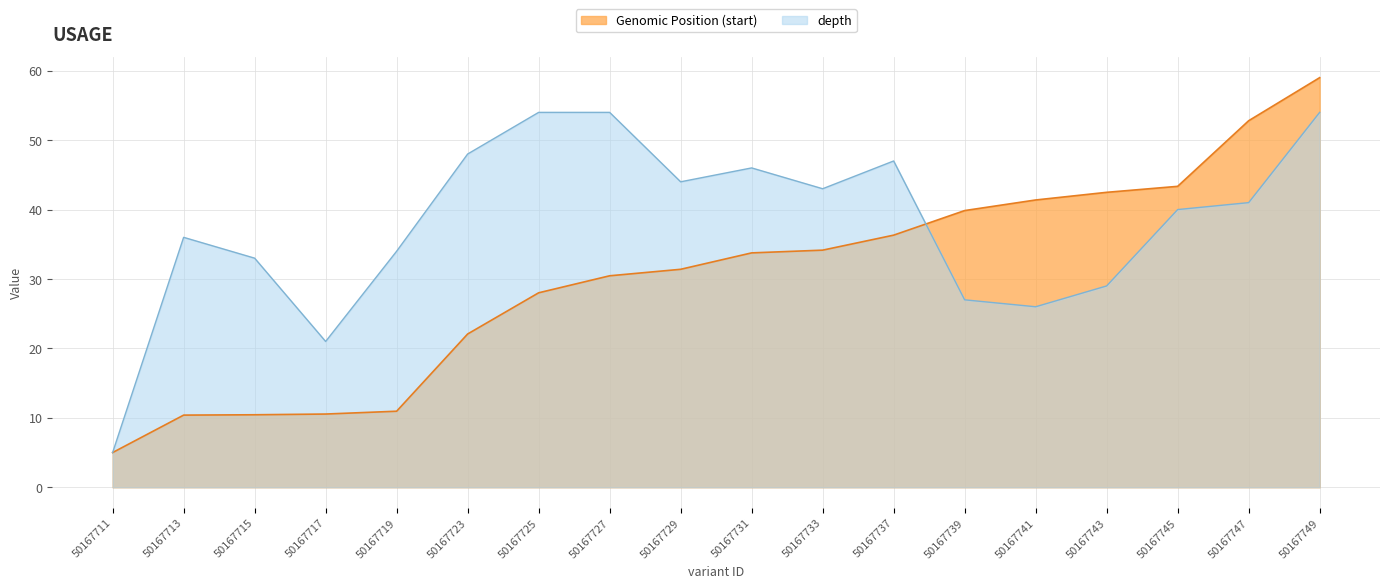

What is the difference between the highest and lowest values at 50167725?

26.0